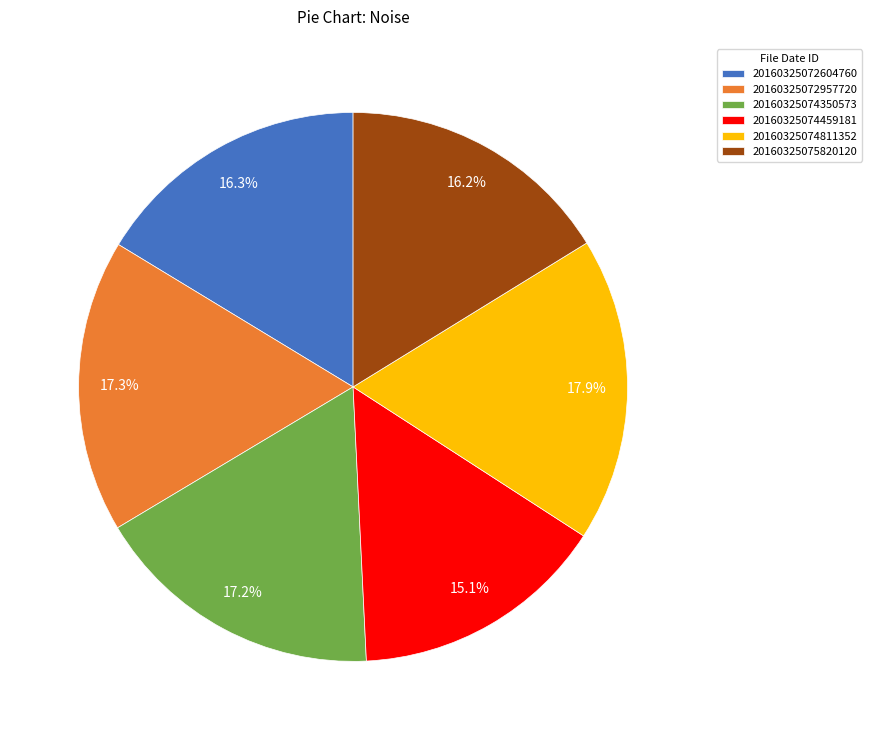

Does any single category account for the majority?

No